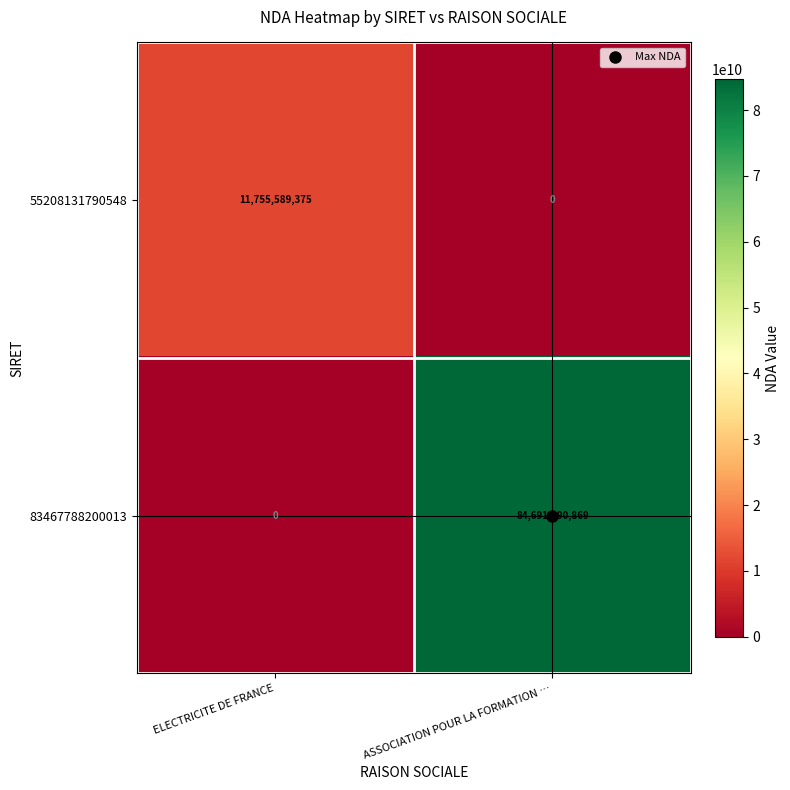

What is the maximum value shown in the chart?

84691590869